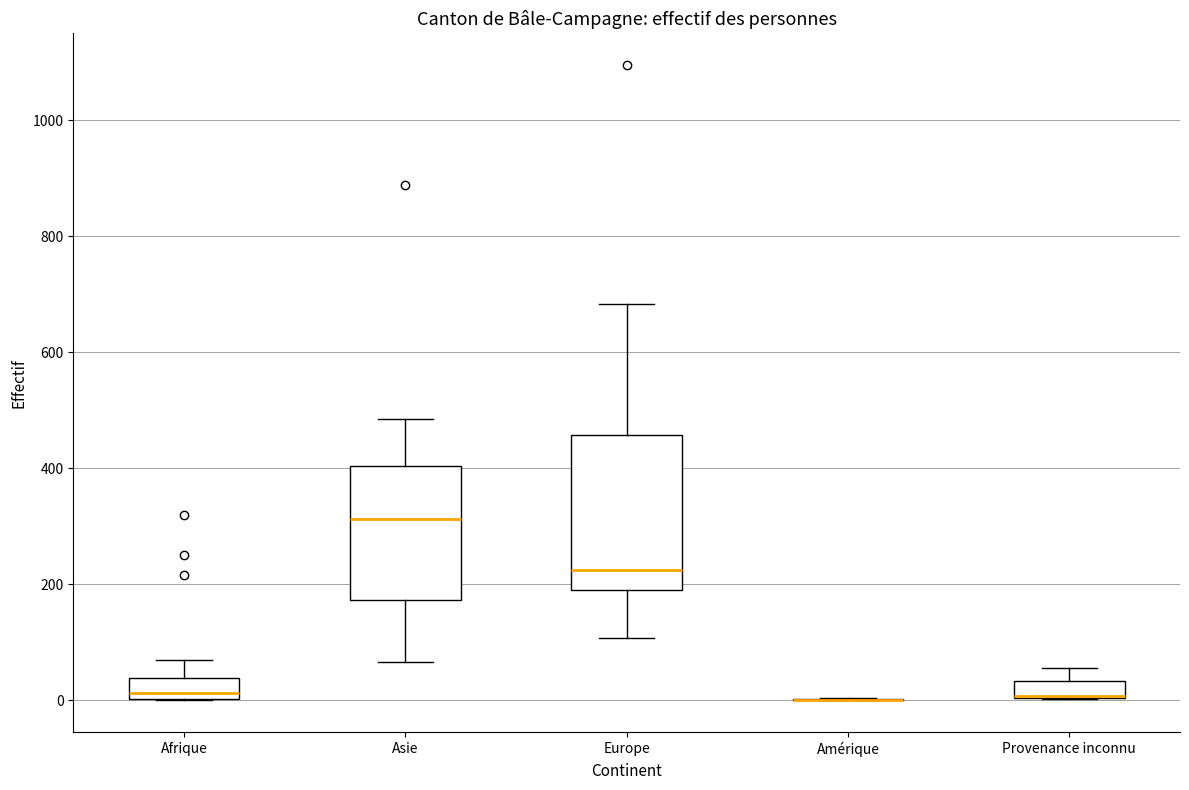

Where is the lower edge of the box for Europe on the y-axis? The values are not printed on the chart, so give them approximately, as read against the axis.

200